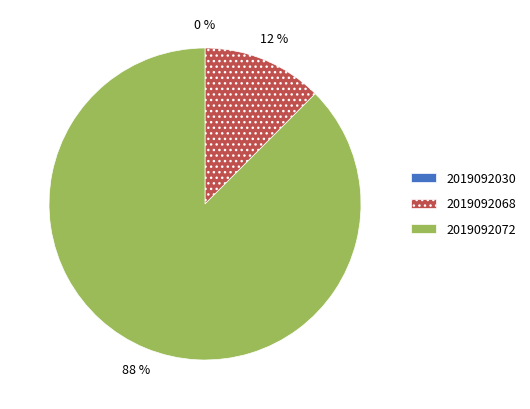

Which slice represents more than half of the pie?

2019092072